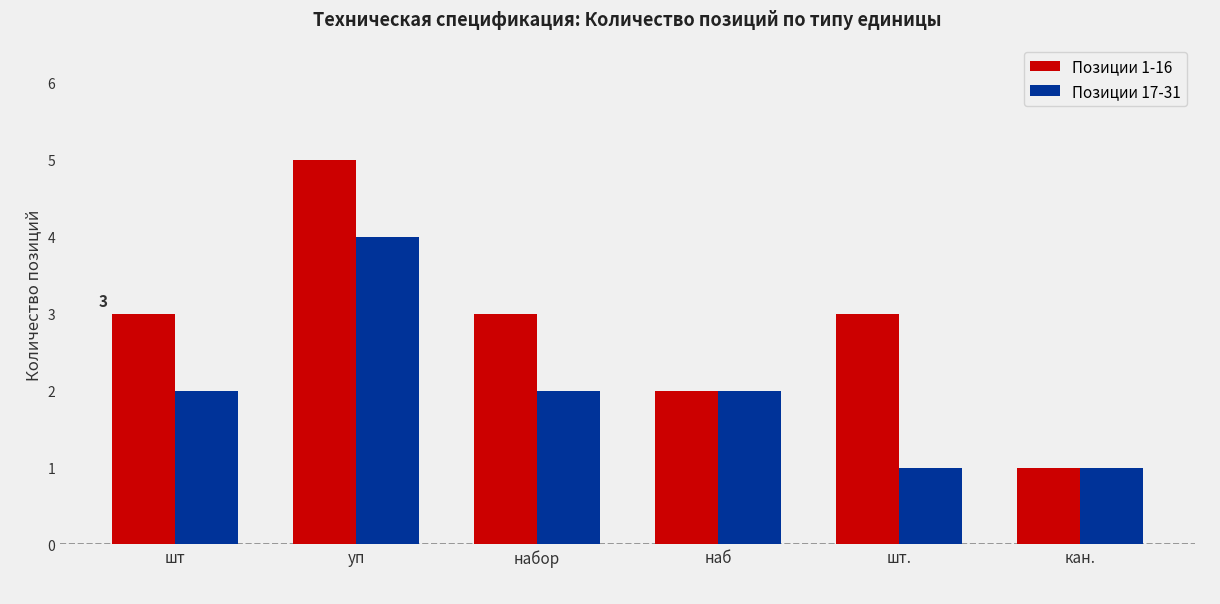

The Позиции 1-16 series shows 3 at набор. True or false?

True